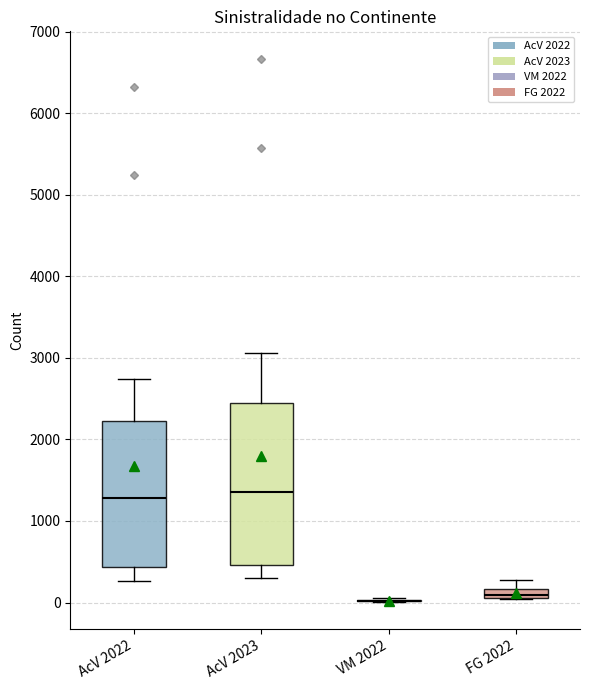

Which box is the tallest, from its lower edge to its upper edge?

AcV 2023